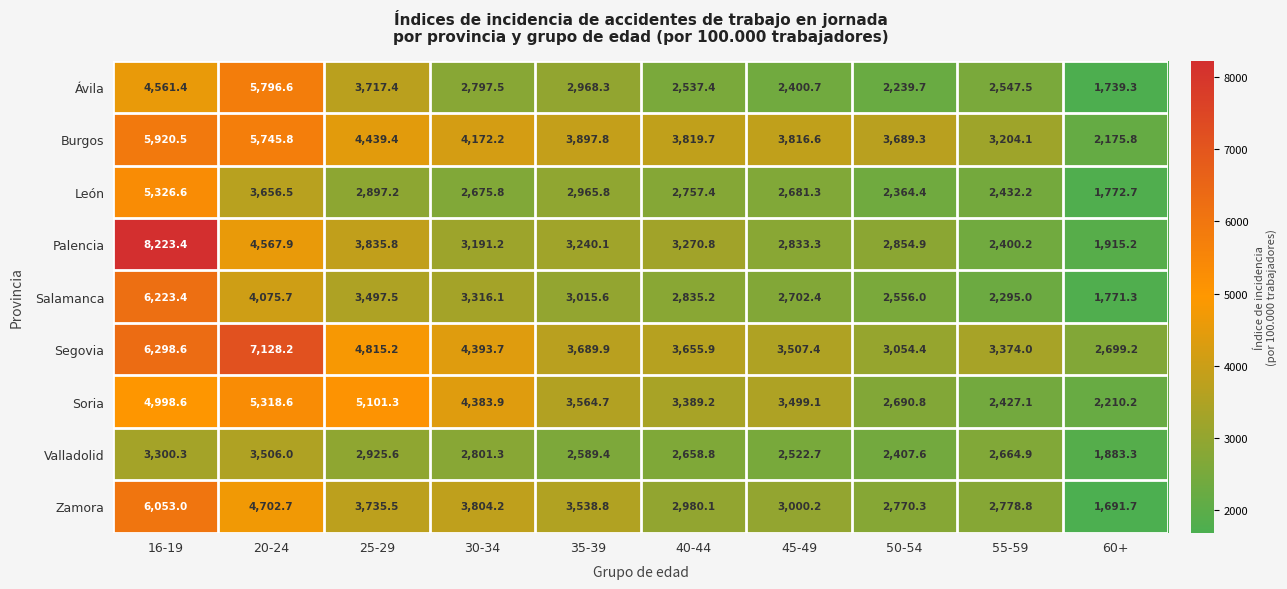

Which series has the largest total across all categories?

Segovia